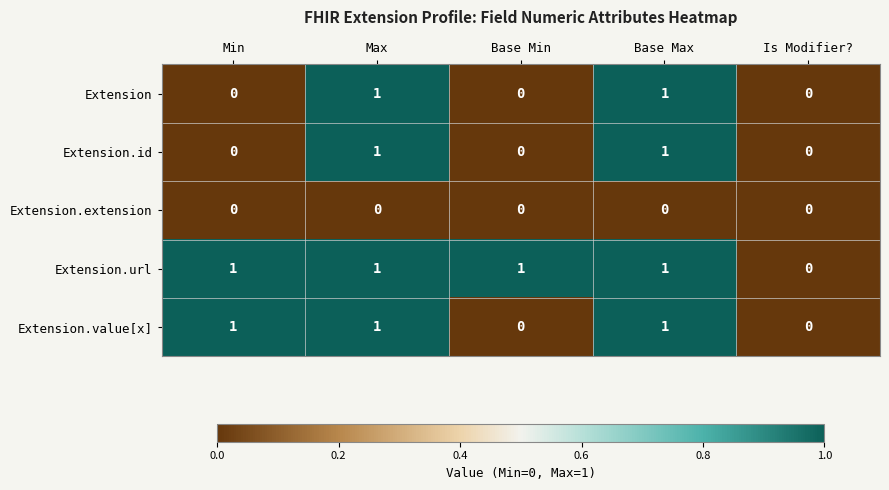

True or false: Extension.value[x] has a value of 0 at Is Modifier?.

True